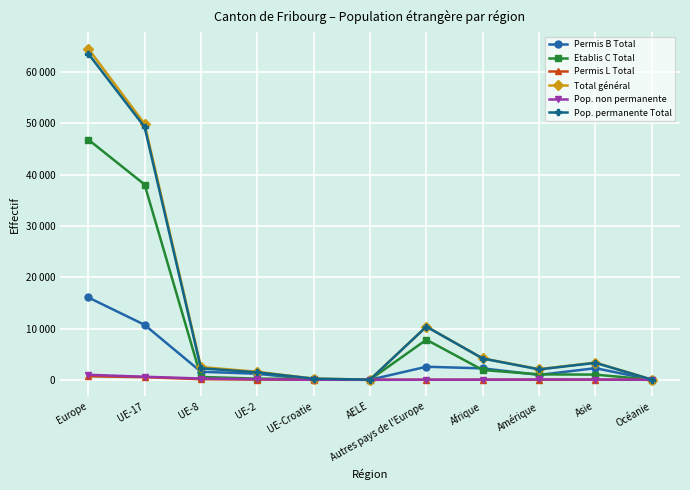

At which label does Pop. non permanente reach its minimum?

AELE